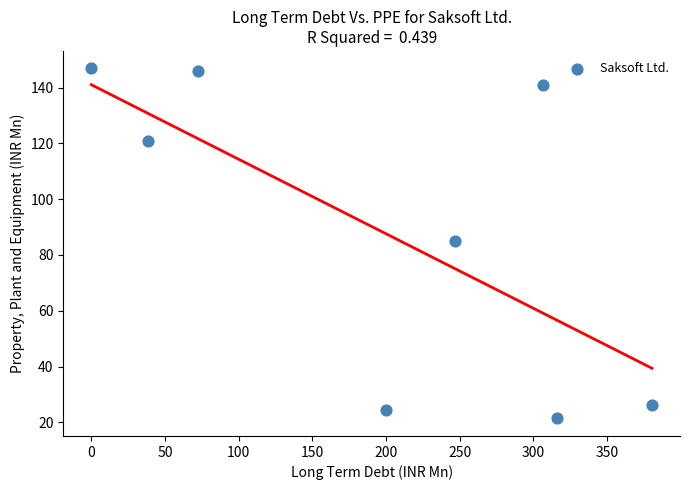

What is the range of X values (max minus min)?

380.5